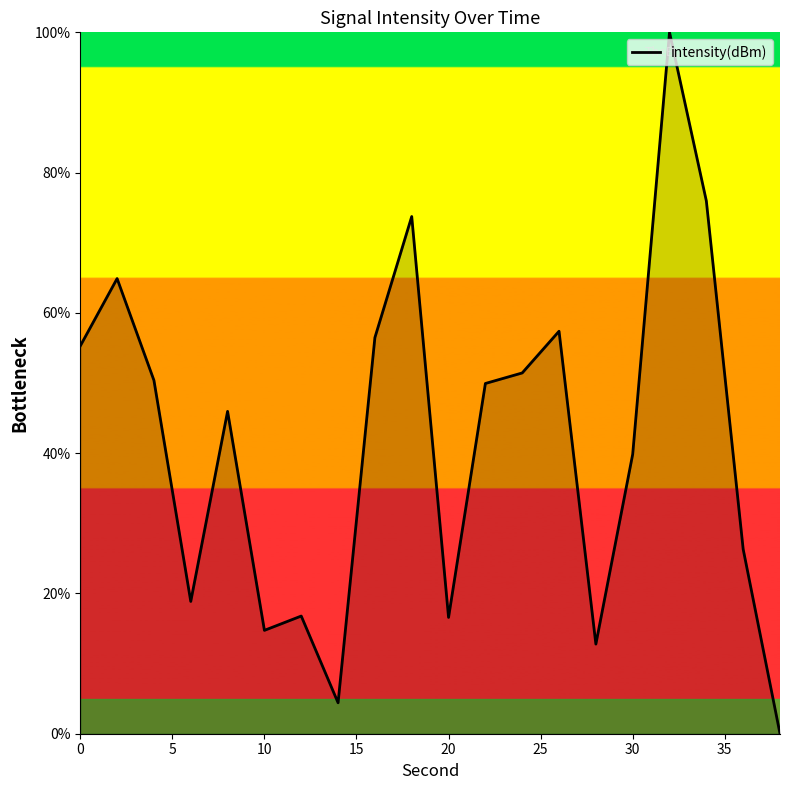

What is the sum of all values?

831.8